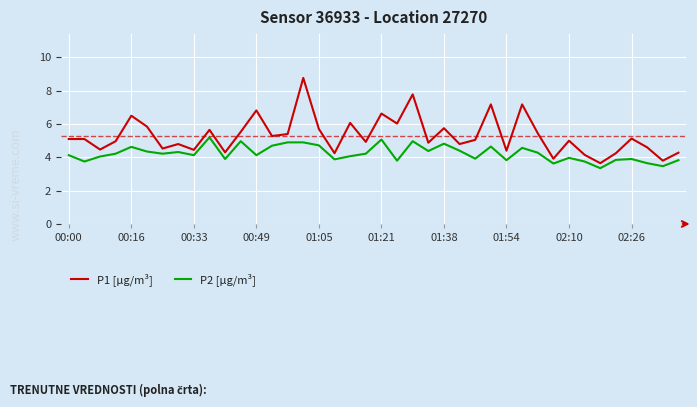

True or false: P1 [µg/m³] and P2 [µg/m³] intersect in this chart.

False